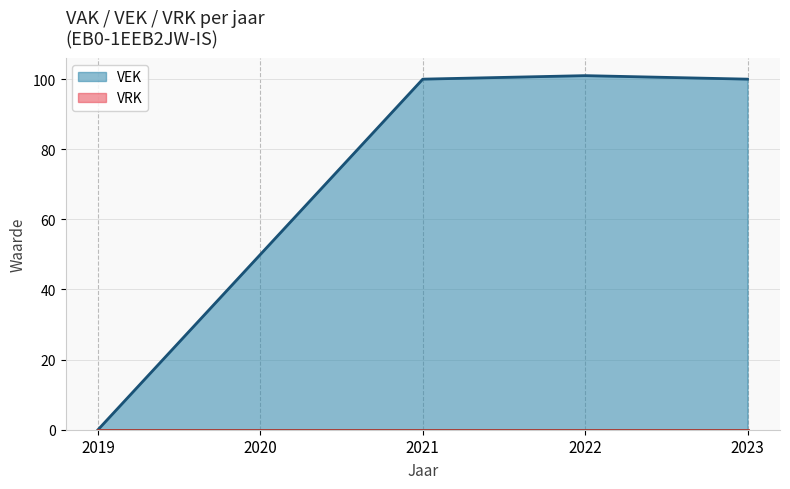

What is the difference between the values at 2022 and 2020?

51